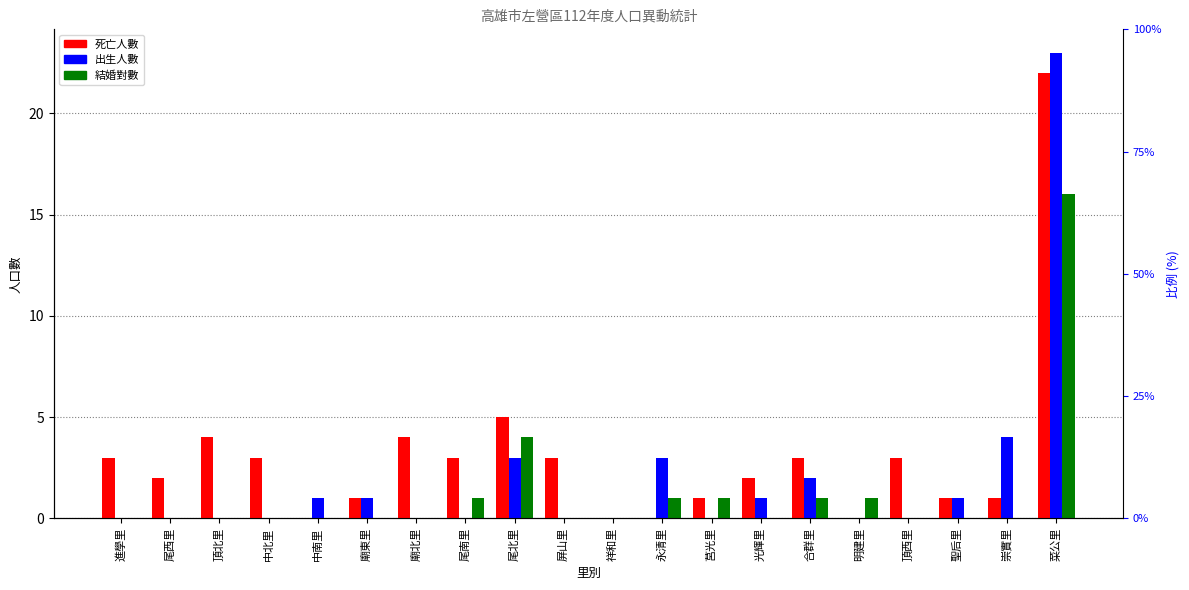

Rank the series by their maximum value, from lowest to highest.

結婚, 死亡, 出生